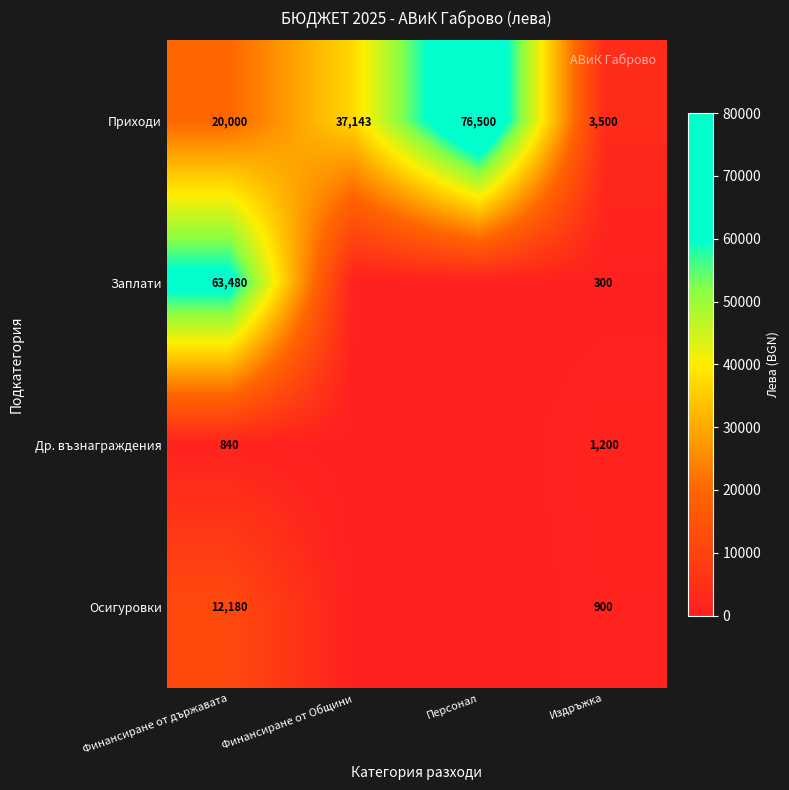

Rank the series at Финансиране от държавата from highest to lowest value.

Заплати, Приходи, Осигуровки, Др. възнаграждения